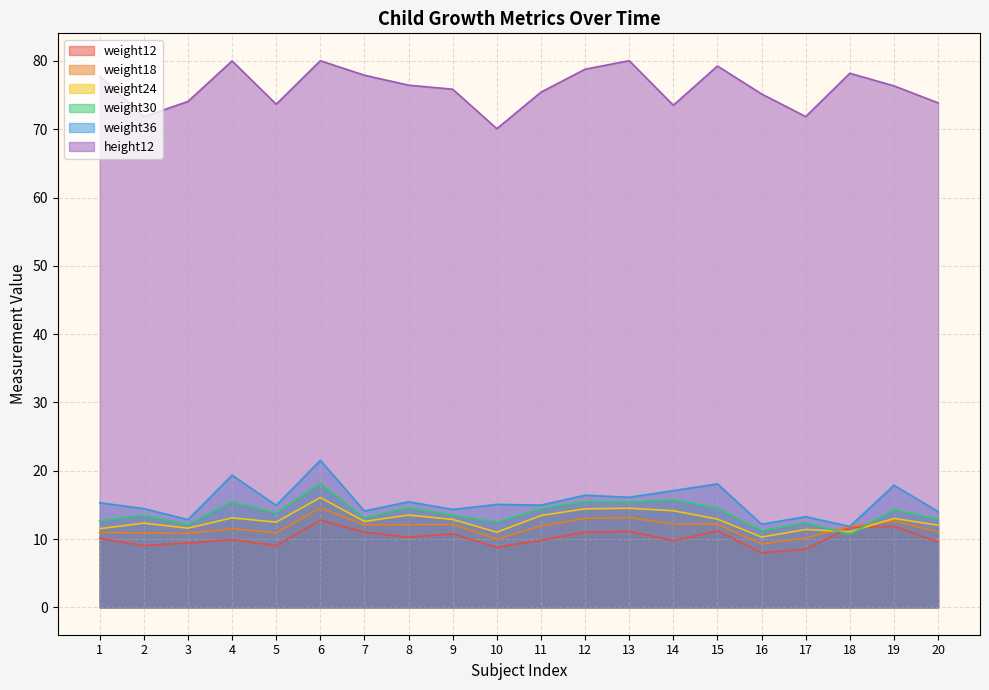

Between 16 and 17, which series saw the biggest shift?

height12